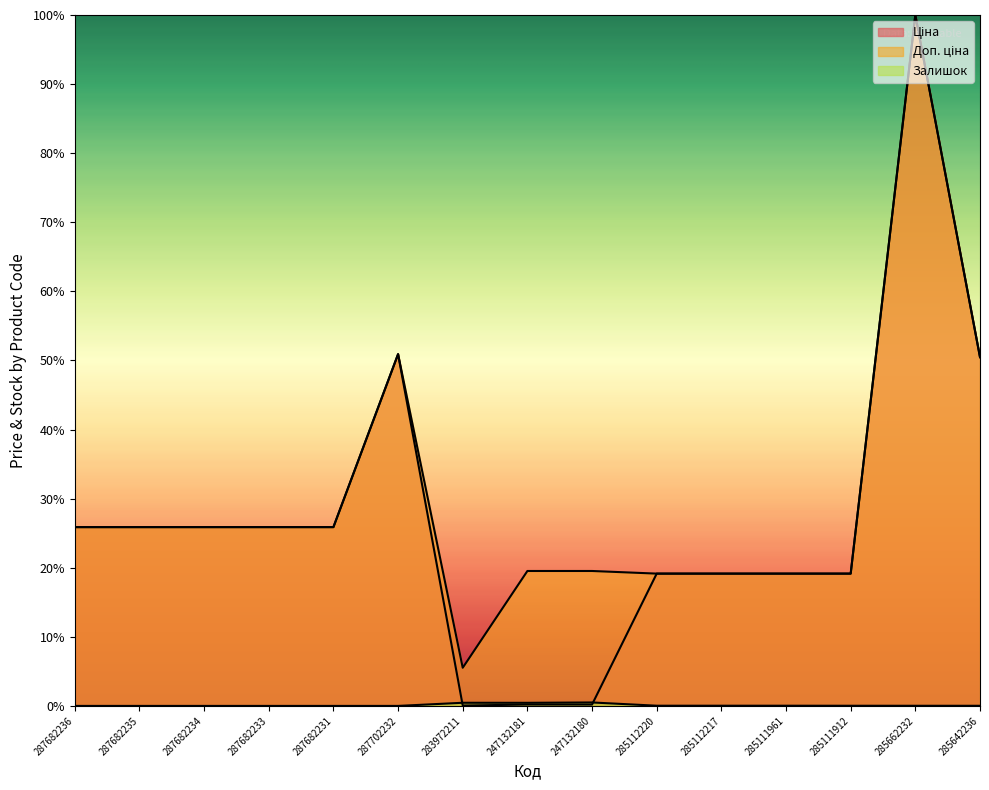

The Ціна series shows 0.1 at 287682234. True or false?

False